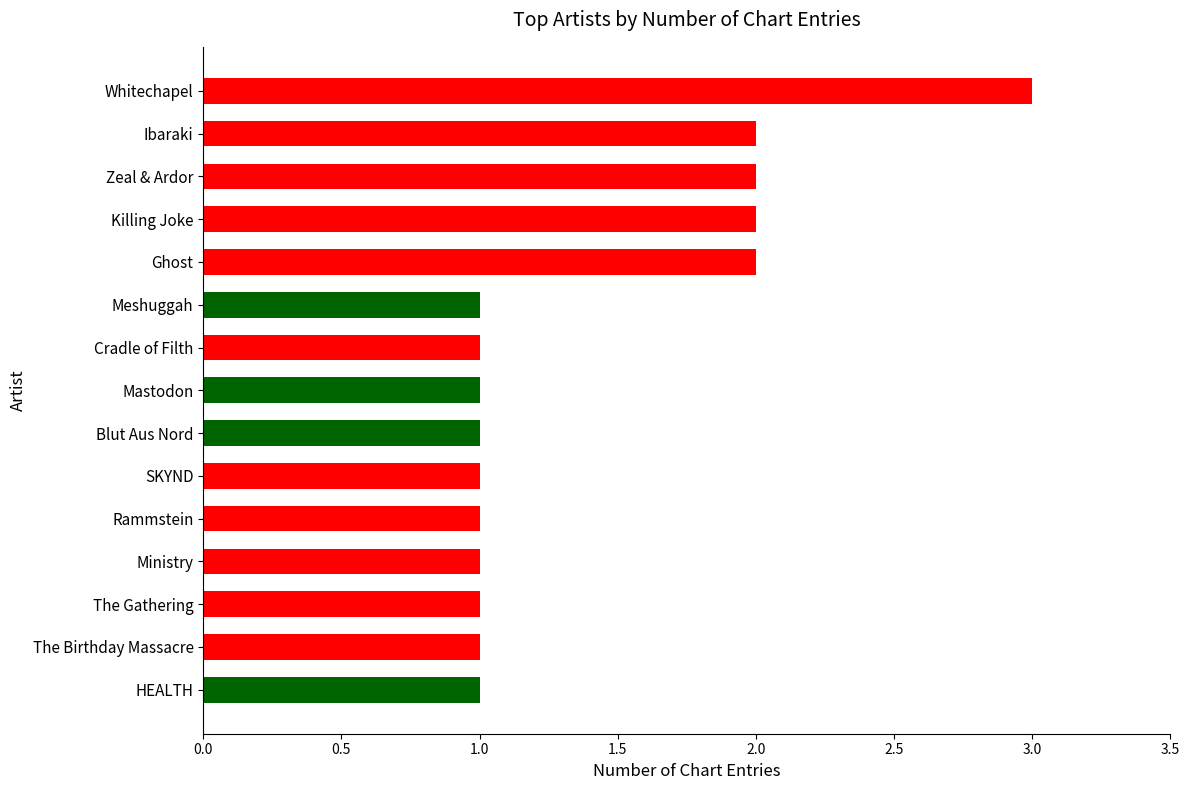

What is the ratio of the value at Killing Joke to the value at Ghost?

1.0